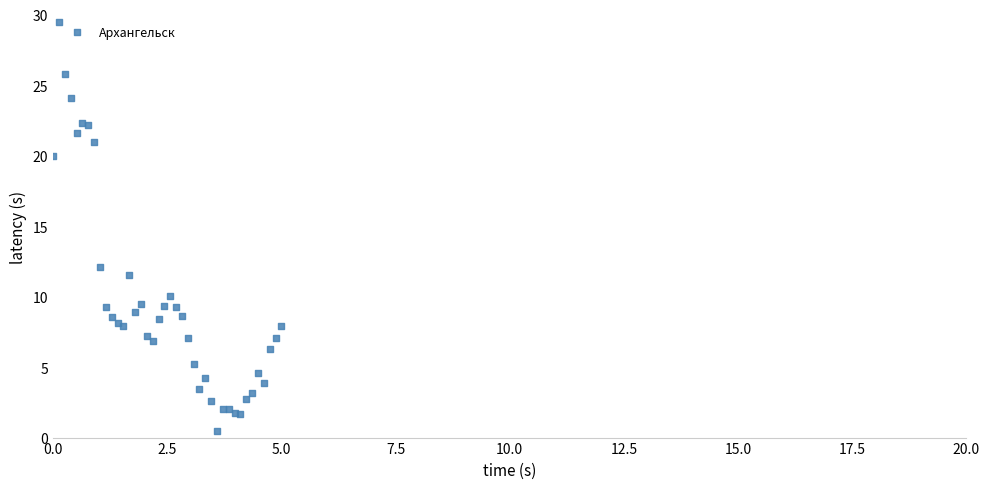

What Y value in the scatter plot is closest to 15?

12.1